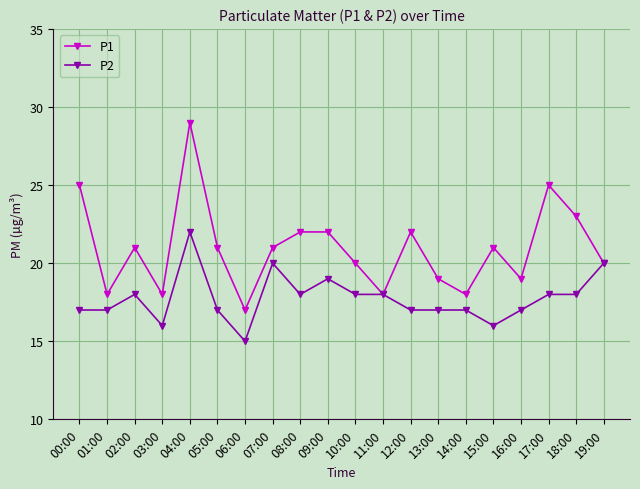

What is the value of the P1 point at the 15th from the left?

18